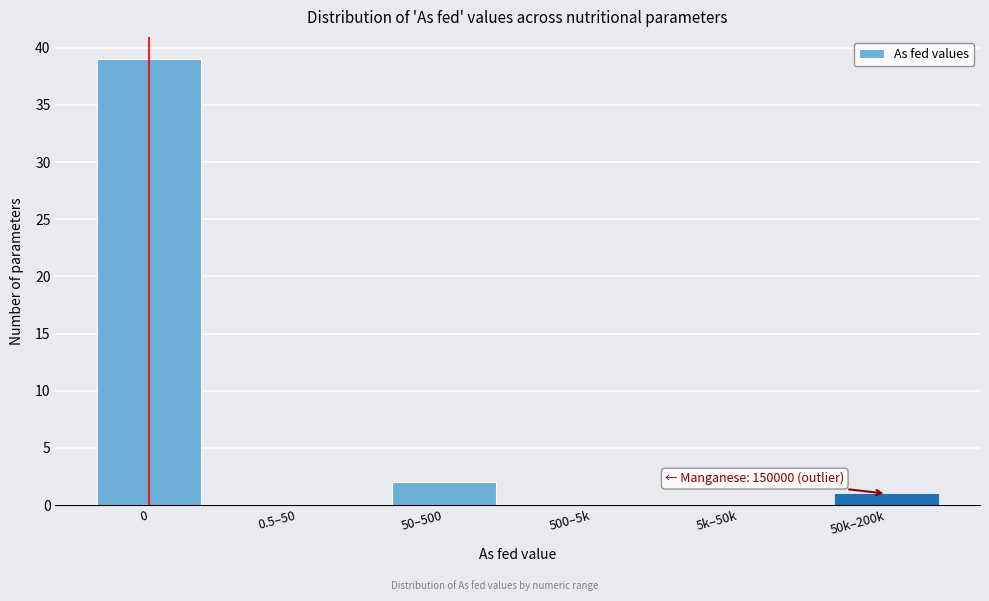

Reading right to left, what are all the values shown in this chart?

50k–200k=1	5k–50k=0	500–5k=0	50–500=2	0.5–50=0	0=39